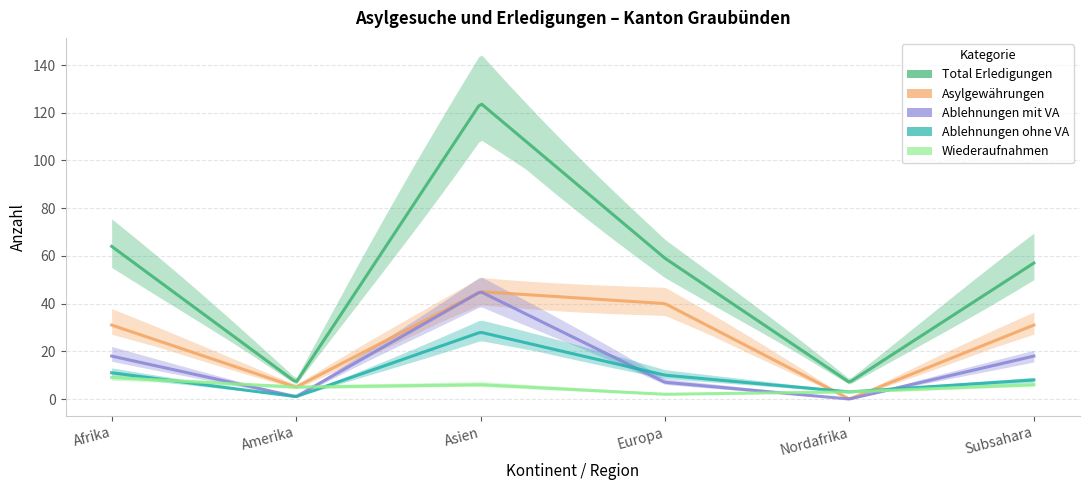

Is this an area chart (filled region under the line)?

No